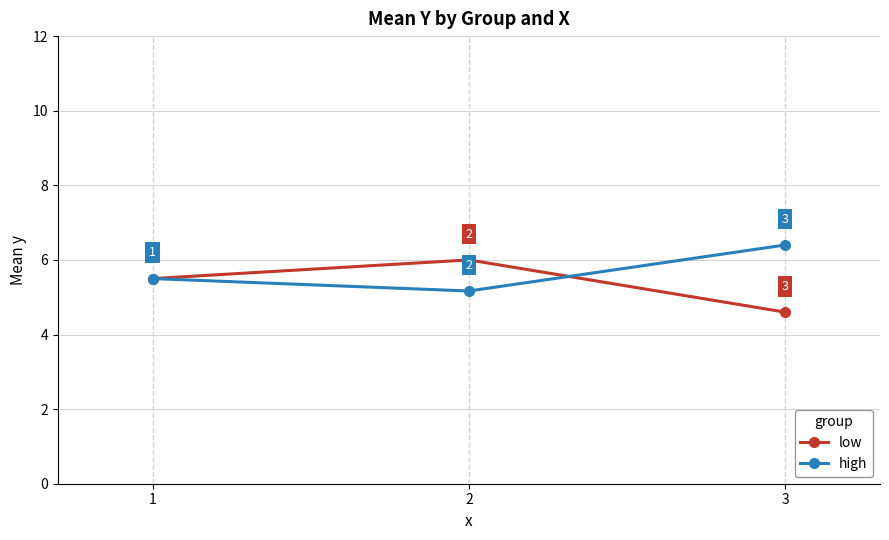

Does the chart display data point markers on the line(s)?

Yes